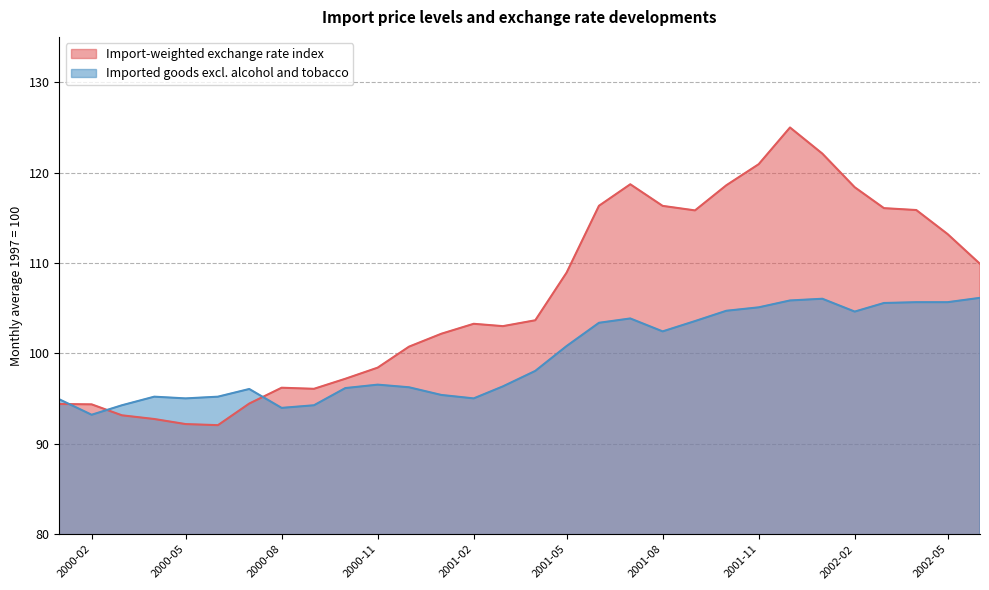

Is it true that Imported goods excl. alcohol and tobacco equals 152.1 at 2001-09?

False